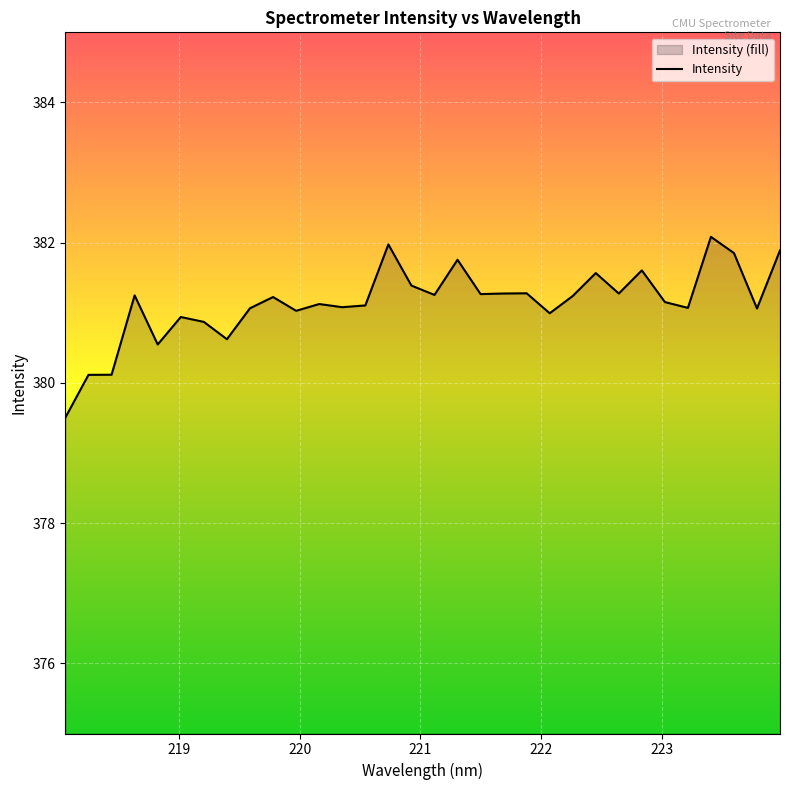

What is the difference between the maximum and minimum values?

2.6